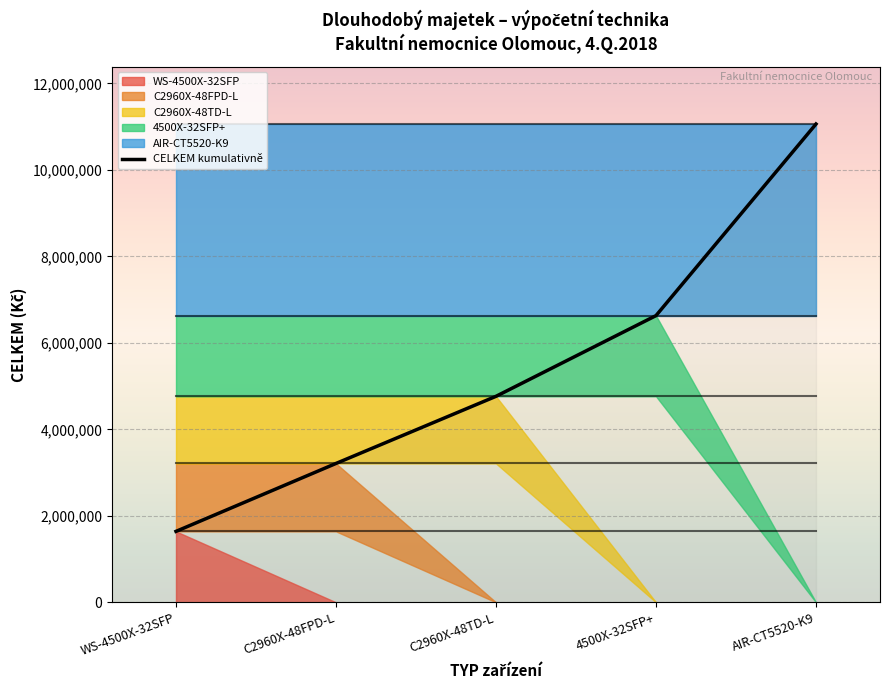

Reading left to right, what are all the values shown in this chart?

1640240	3211059	4763509	6629799	11060153